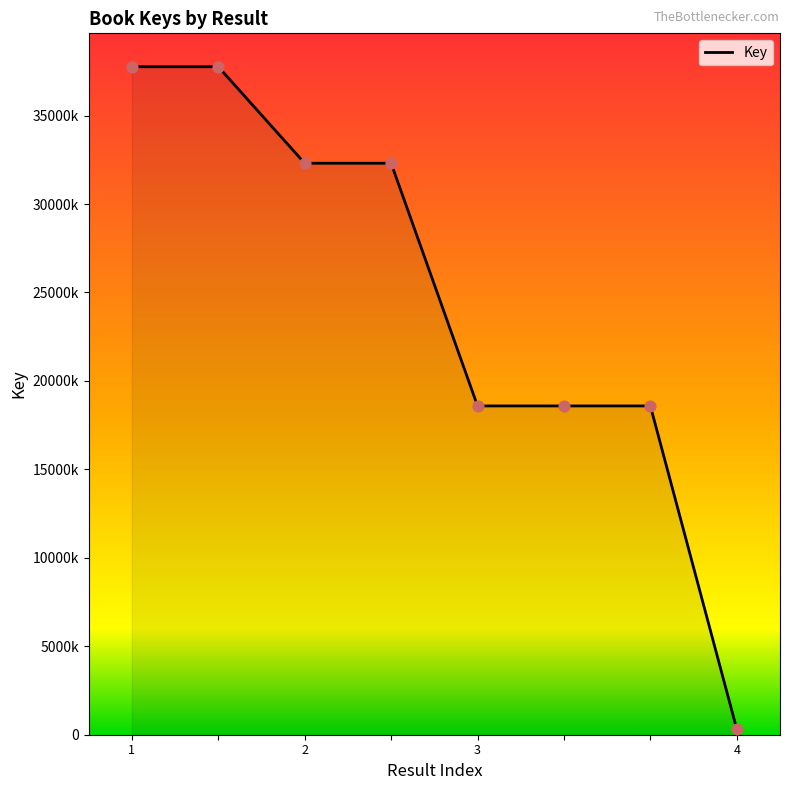

Does the chart have visible grid lines?

No